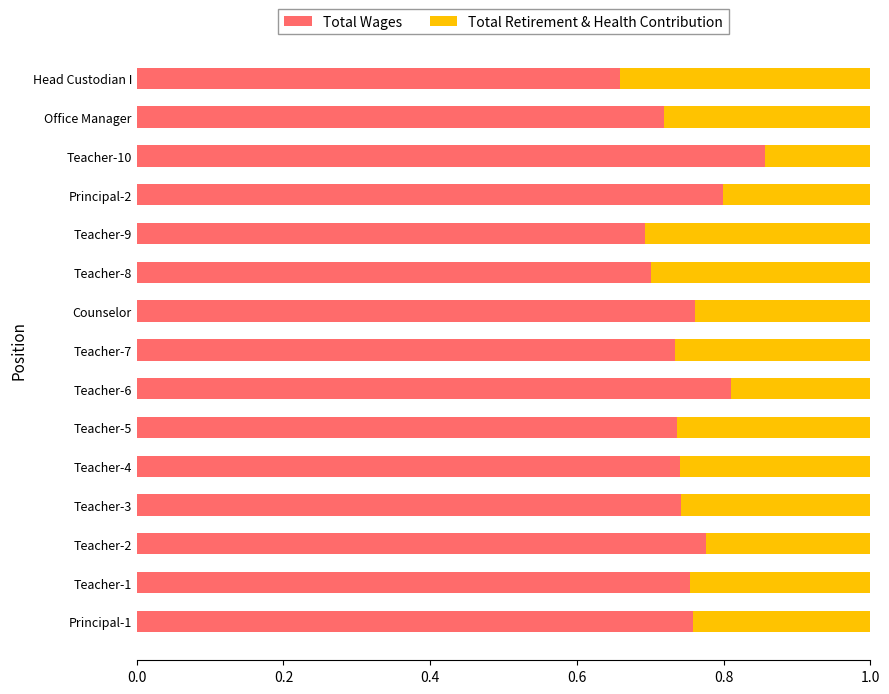

What is the sum of the Total Wages values at Teacher-10 and Teacher-4?

1.6